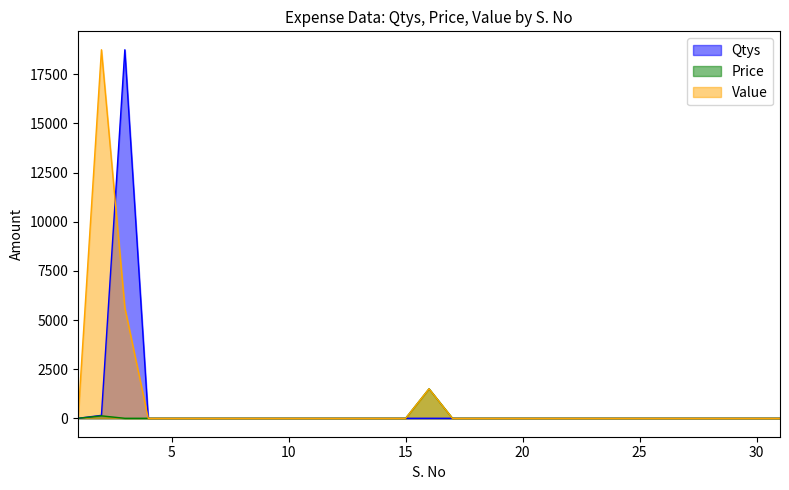

Where is the first local maximum for Qtys?

3